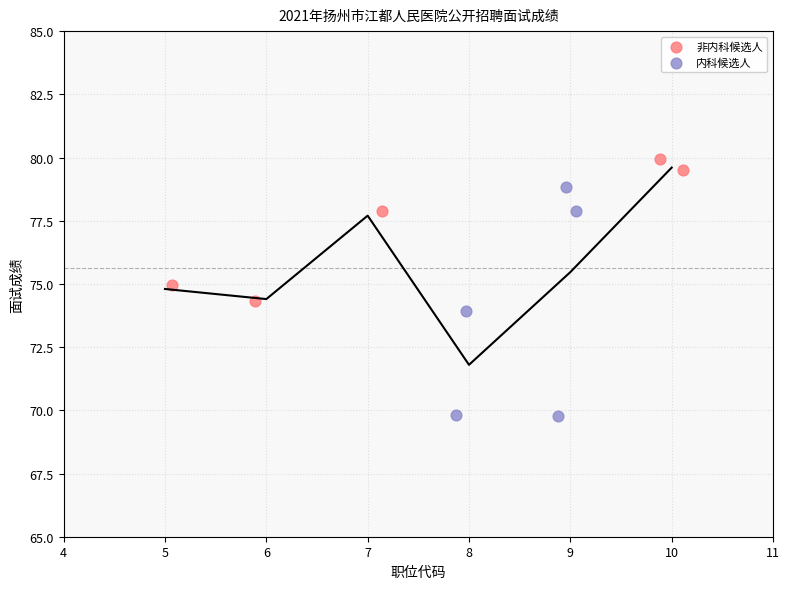

Which series contains the highest Y value?

非内科候选人